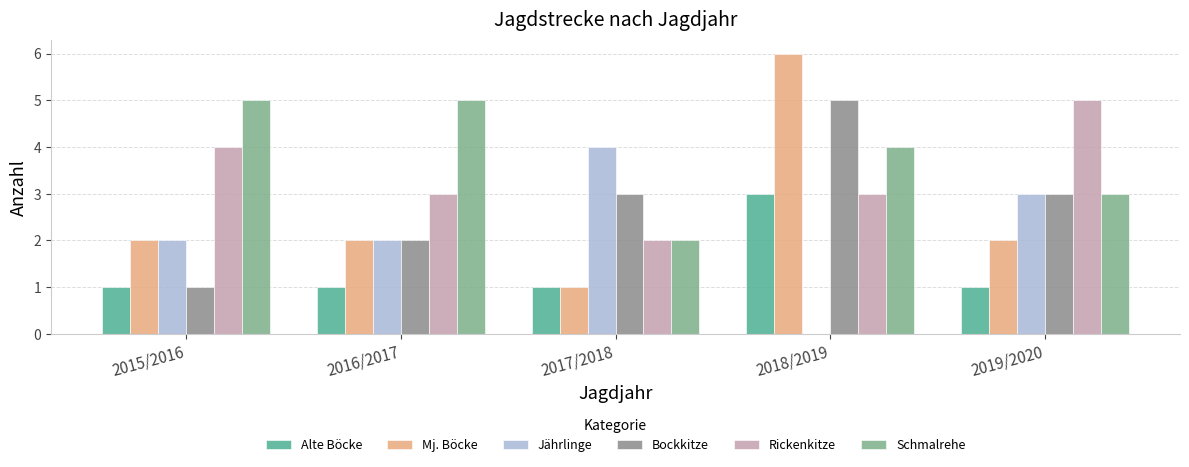

Which series has the largest range (max minus min)?

Mj. Böcke